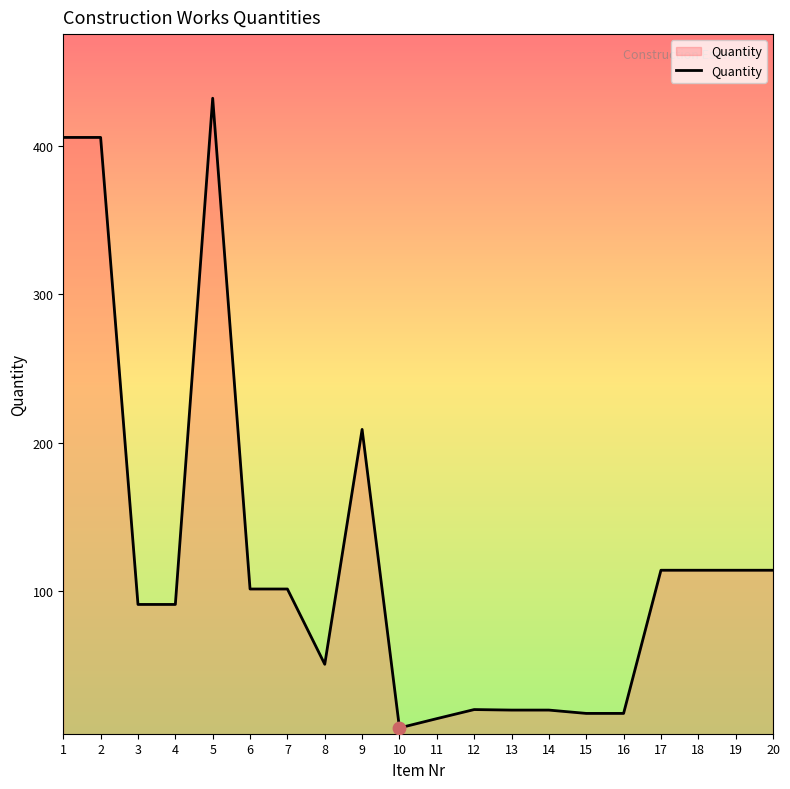

What is the ratio of the value at 20 to the value at 8?

2.2